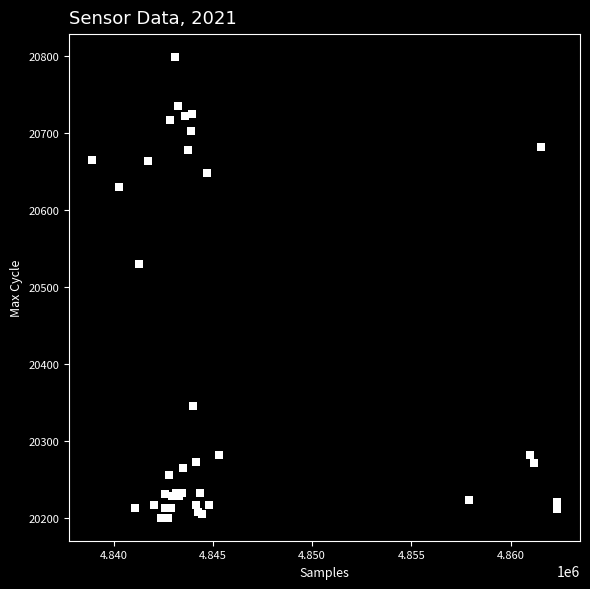

What Y value in the scatter plot is closest to 20500?

20531